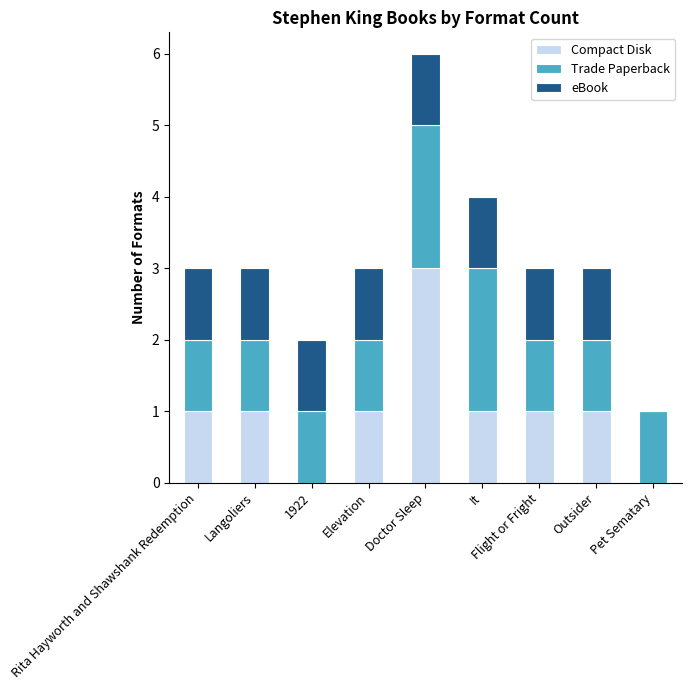

The Compact Disk series shows 1 at Elevation. True or false?

True